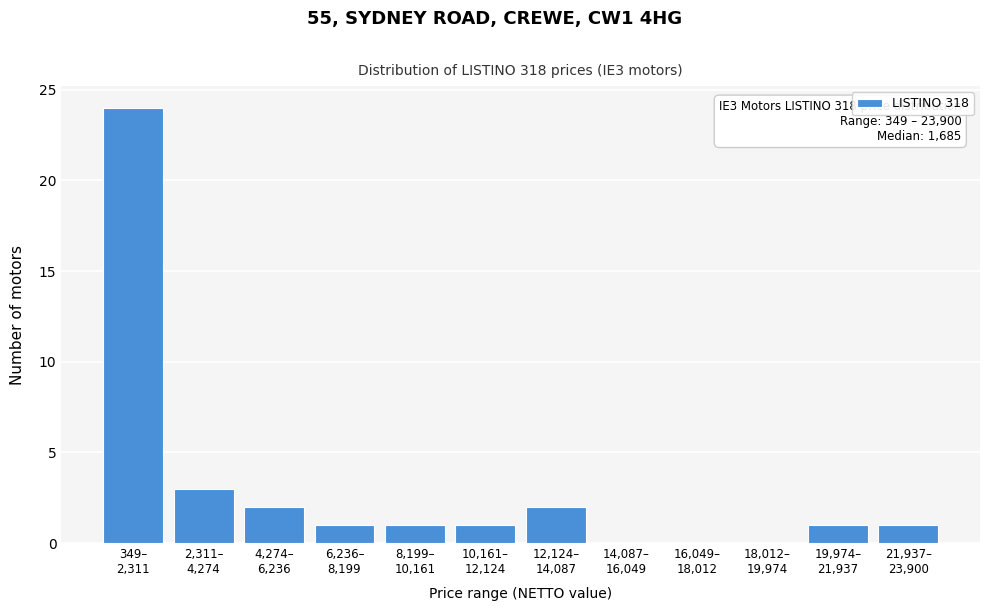

What is the greatest value displayed?

24